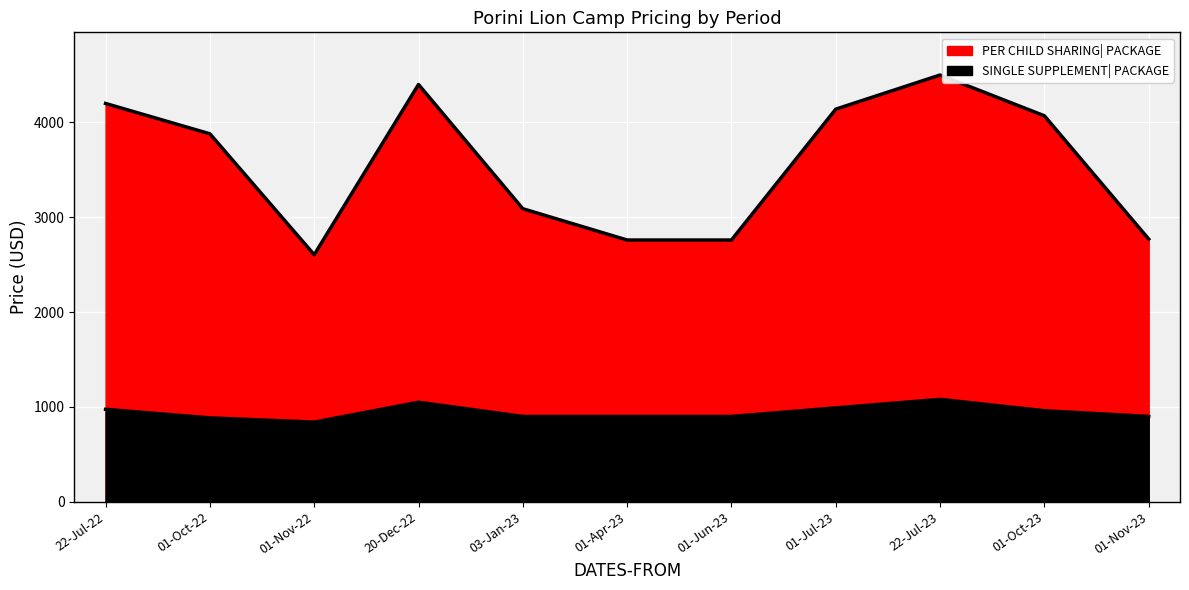

Which series has the largest total across all categories?

PER CHILD SHARING| PACKAGE